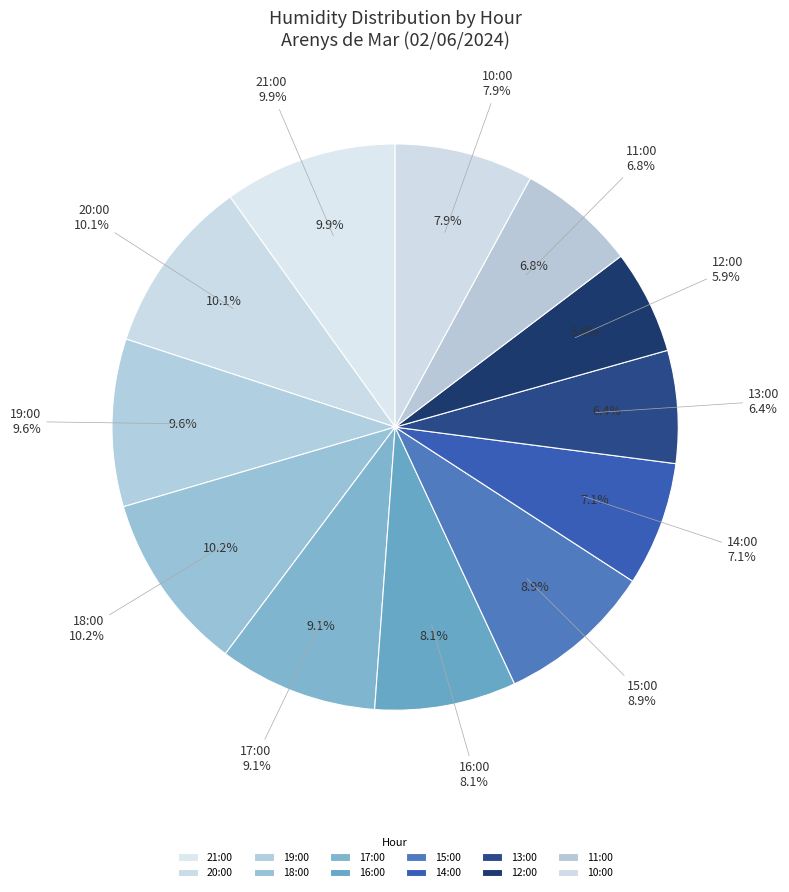

How many slices are in this pie chart?

12